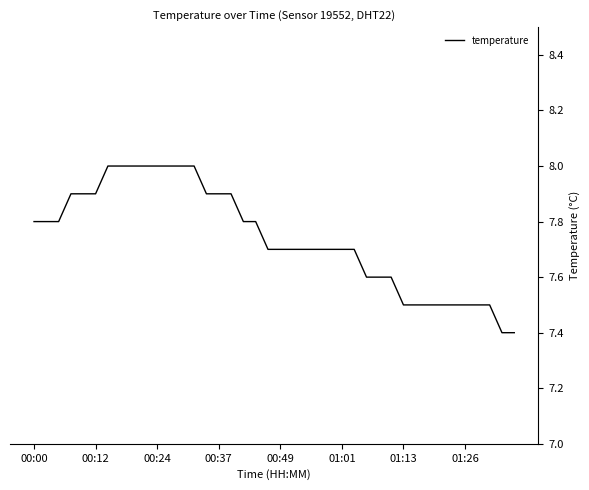

What is the difference between the maximum and minimum values?

0.6